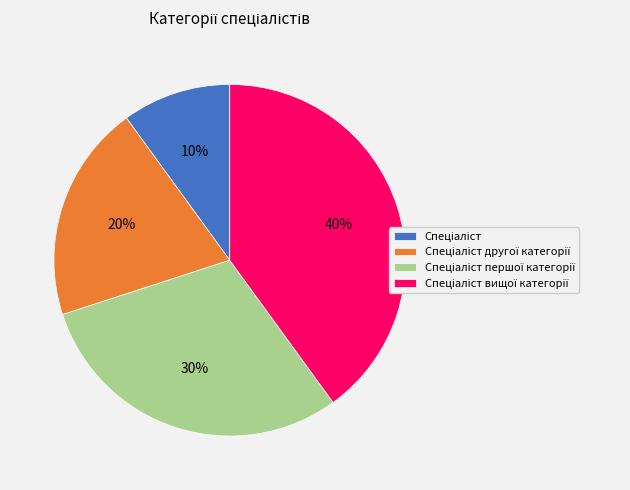

To the nearest percent, what is the difference between the largest and smallest slice percentages?

30%